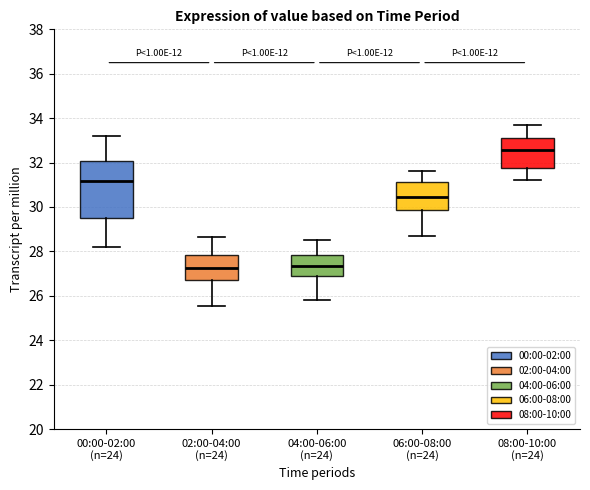

Reading left to right, read every box against the y-axis: the position of its median line, the range the box covers, and the ends of its whiskers. The values are not printed on the chart, so give them approximately, as read against the axis.

00:00-02:00 (n=24): median 31.2, box 29.6 to 32.0, whiskers 28.2 to 33.2
02:00-04:00 (n=24): median 27.2, box 26.8 to 27.8, whiskers 25.6 to 28.6
04:00-06:00 (n=24): median 27.4, box 26.8 to 27.8, whiskers 25.8 to 28.6
06:00-08:00 (n=24): median 30.4, box 29.8 to 31.2, whiskers 28.8 to 31.6
08:00-10:00 (n=24): median 32.6, box 31.8 to 33.2, whiskers 31.2 to 33.8